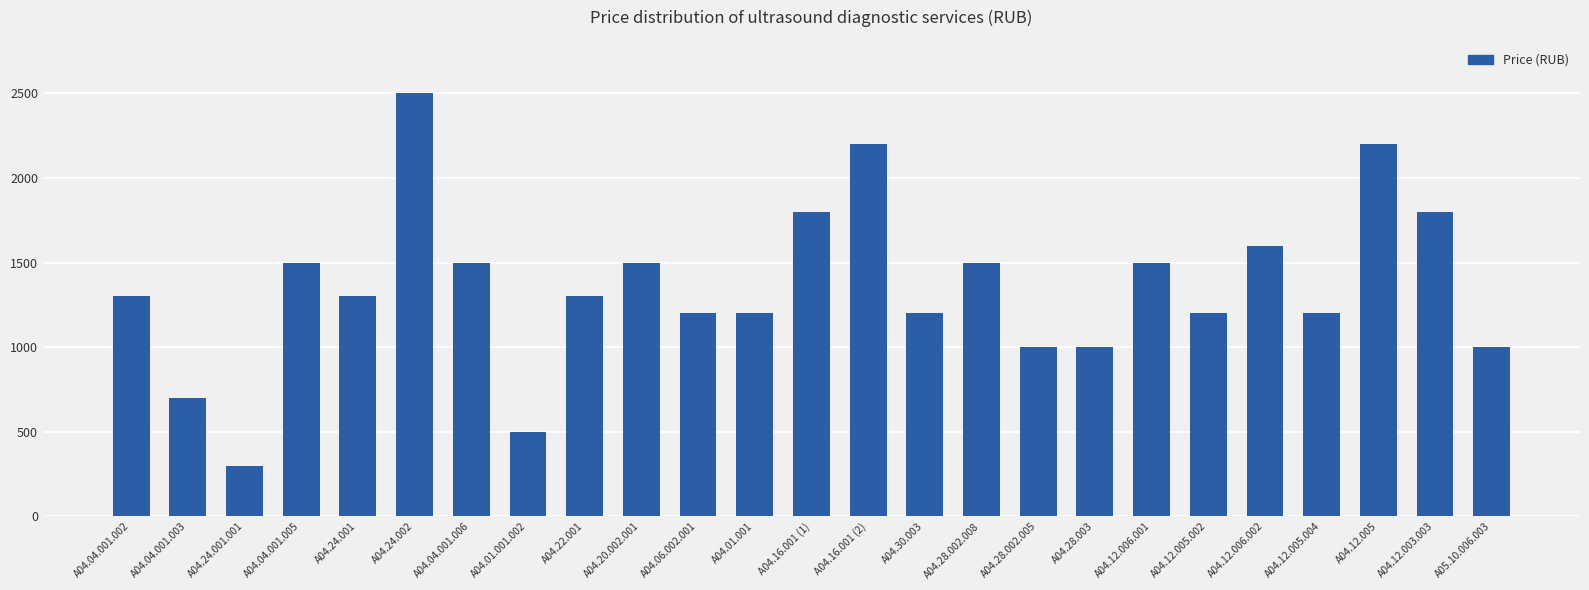

What is the sum of all values?

34000